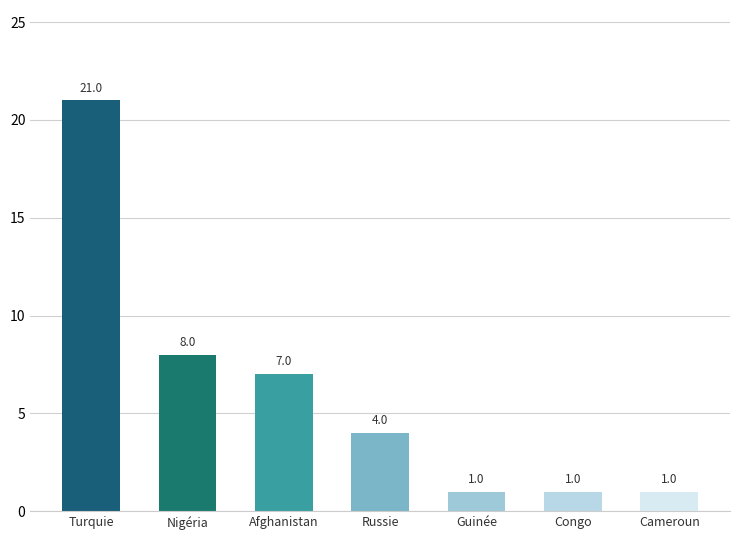

True or false: the data shows 1 at Cameroun.

True